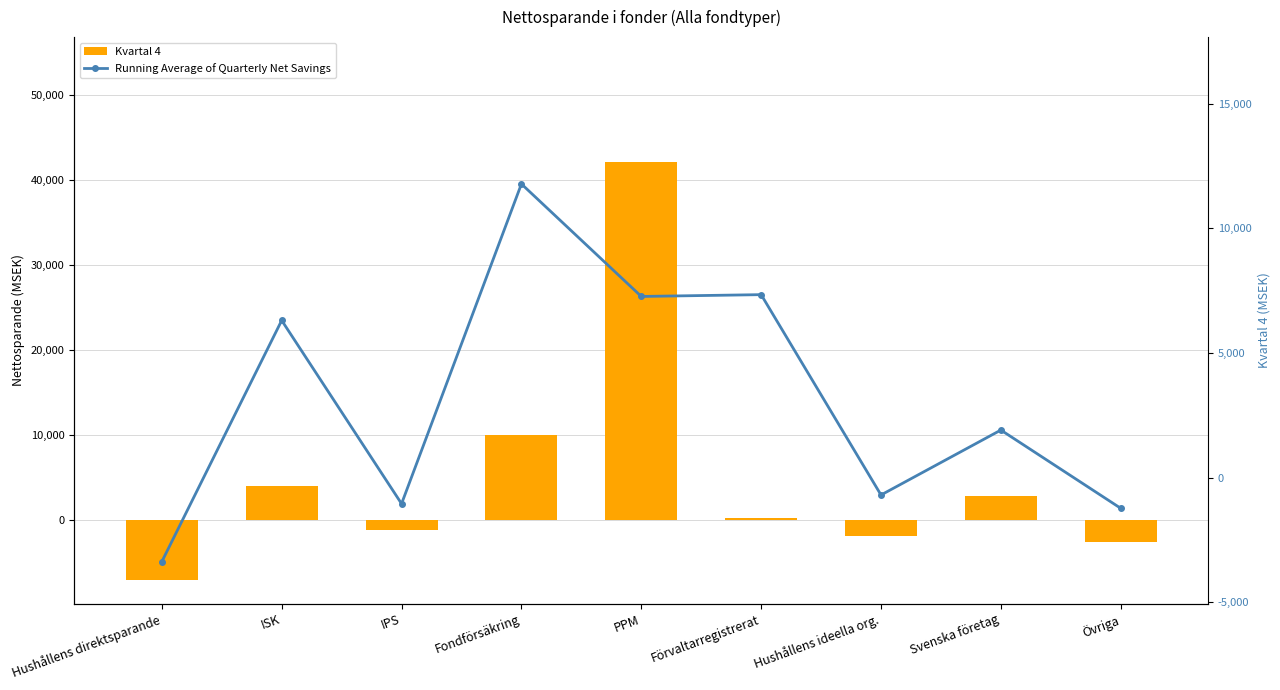

What is the difference between the highest and lowest values at Övriga?

1346.8